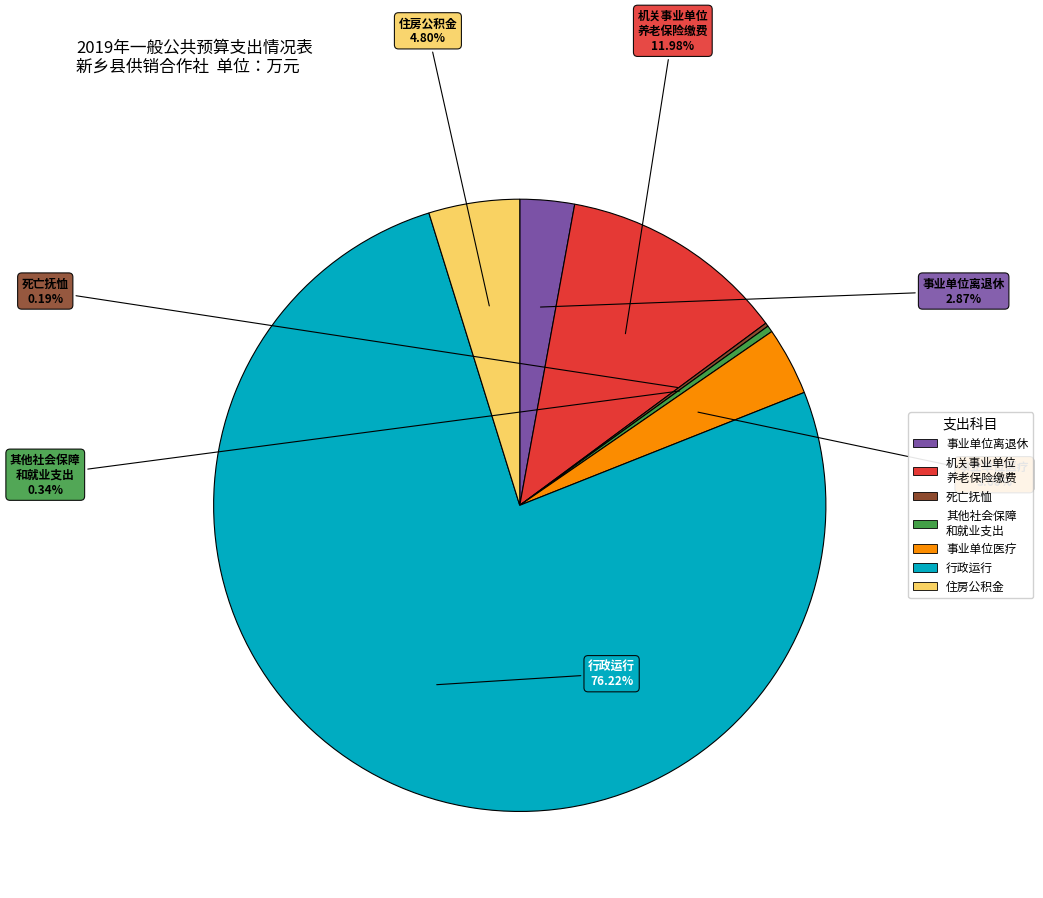

What is the smallest slice in the pie chart?

2080801 死亡抚恤